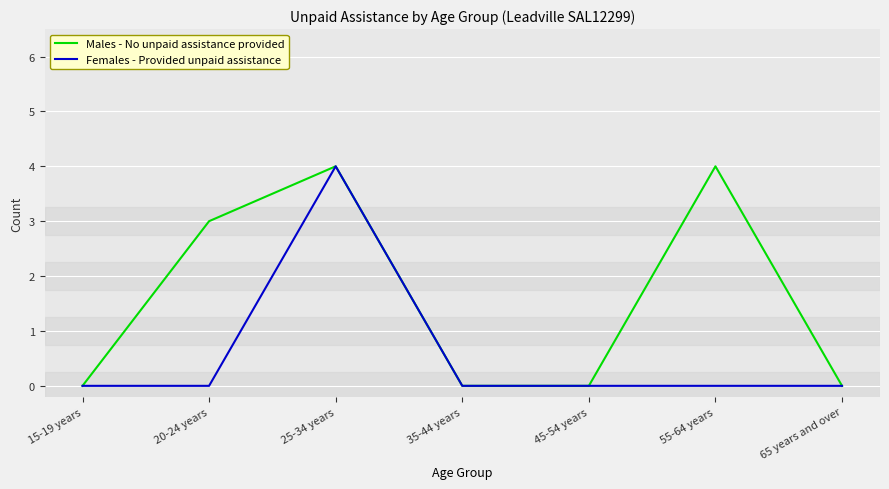

What position from the right is 45-54 years?

3